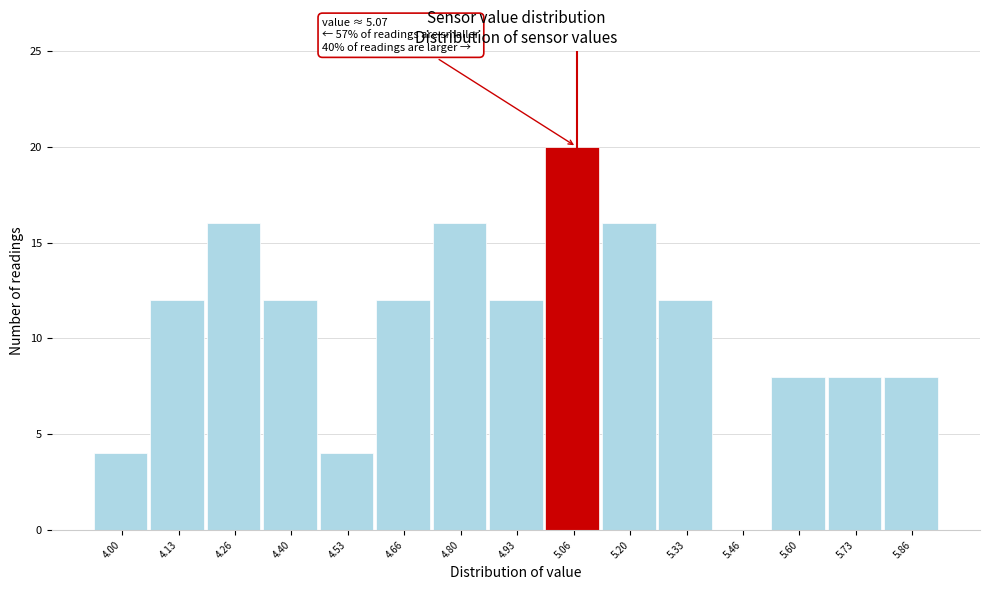

Which range on the x-axis has the tallest bar?

5.00 to 5.14